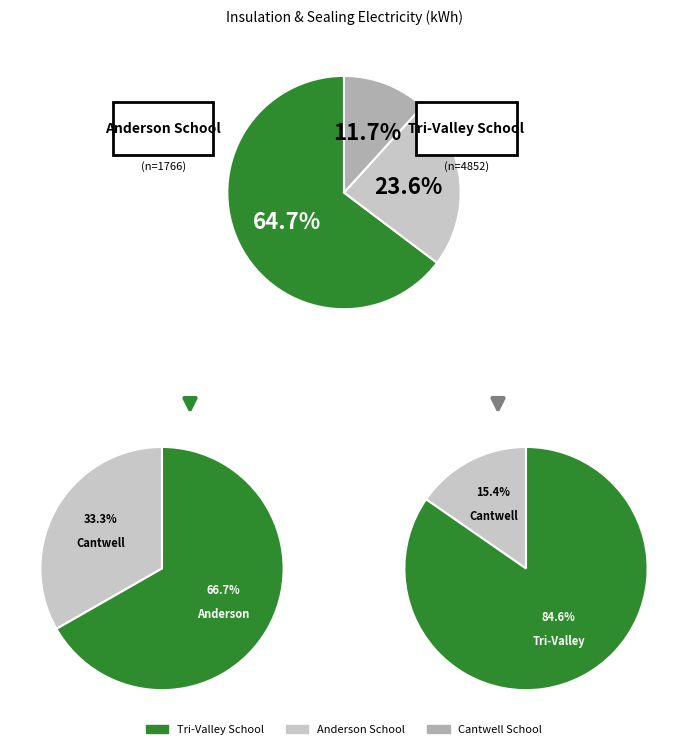

Count the number of slices in the pie.

3